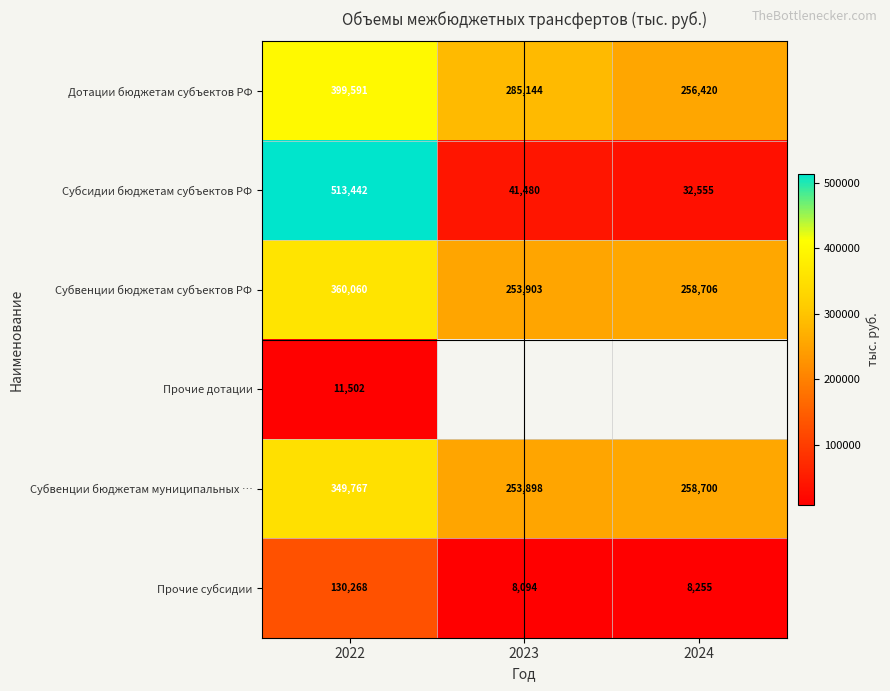

How many data points in Прочие субсидии are less than 8255?

1